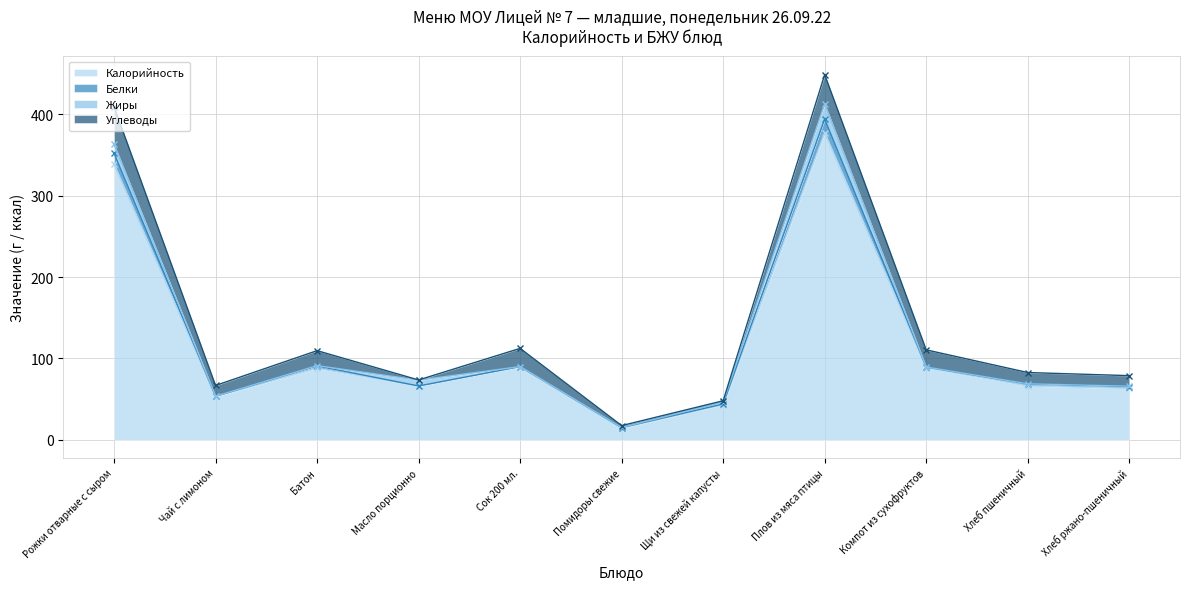

Which category has the highest value across all series?

Плов из мяса птицы